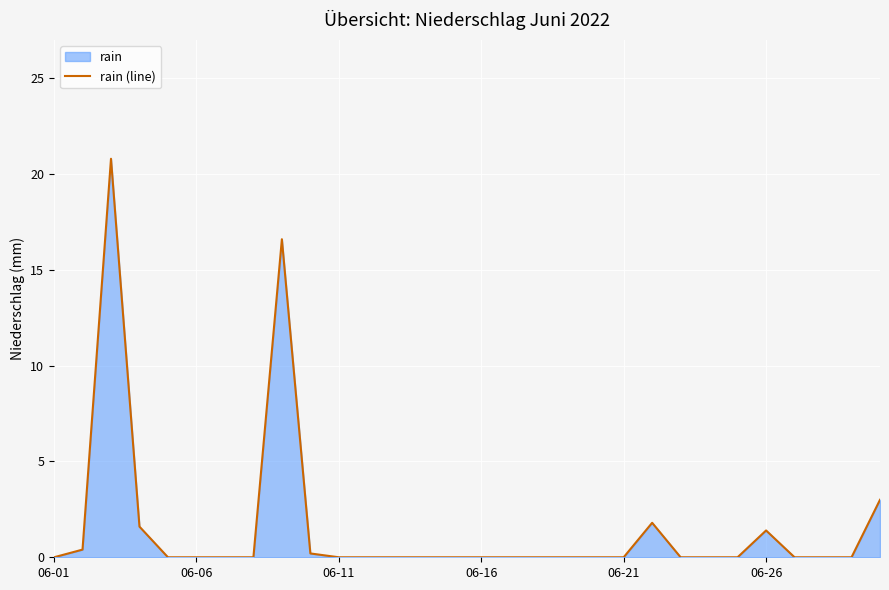

What is the greatest value displayed?

20.8